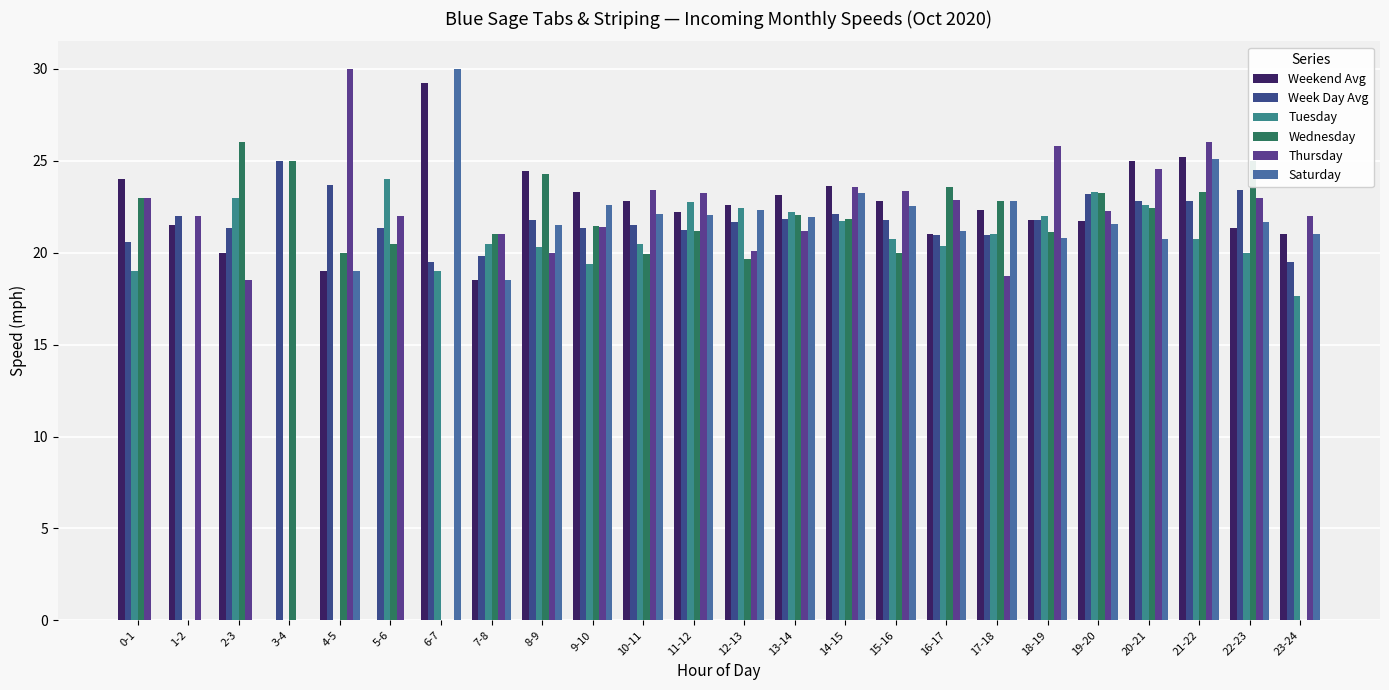

Where is Wednesday nearest to the value 13?

12-13